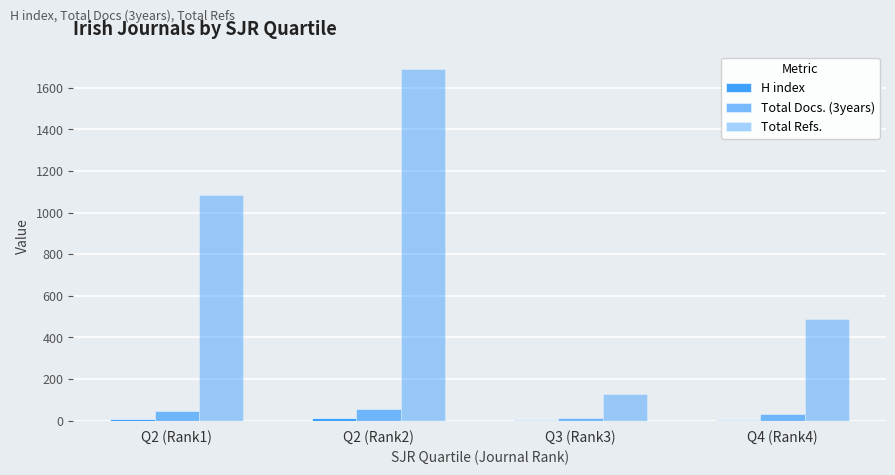

What is the sum of the Total Refs. values at Q3 (Rank3) and Q2 (Rank1)?

1210